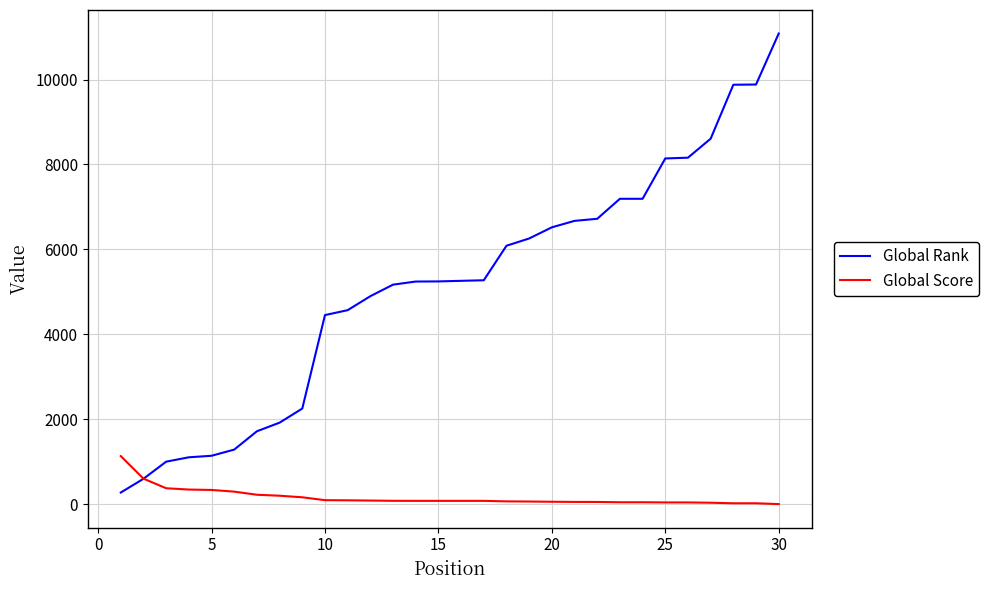

Which series has the largest total across all categories?

Global Rank